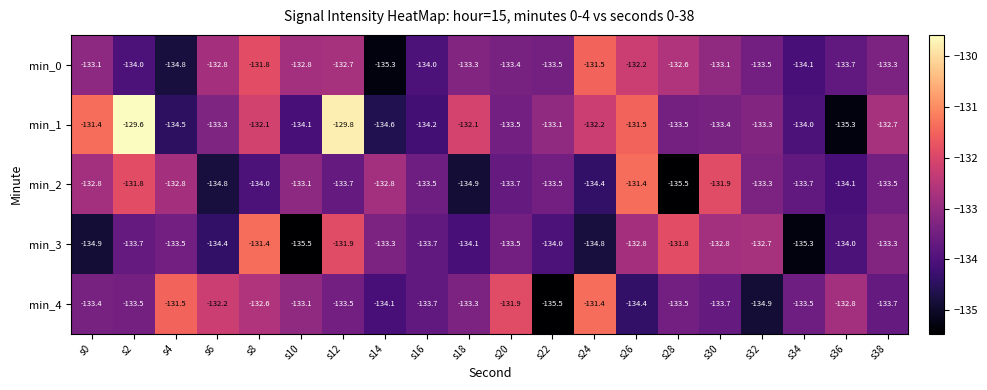

Rank the series at s6 from highest to lowest value.

min_4, min_0, min_1, min_3, min_2